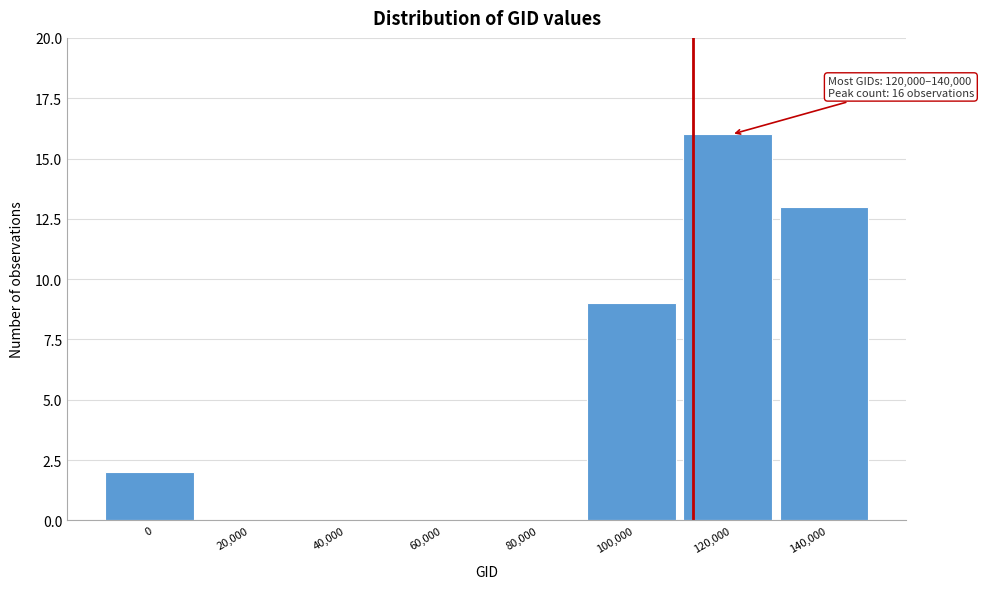

Reading right to left, what are all the values shown in this chart?

140,000=13	120,000=16	100,000=9	80,000=0	60,000=0	40,000=0	20,000=0	0=2